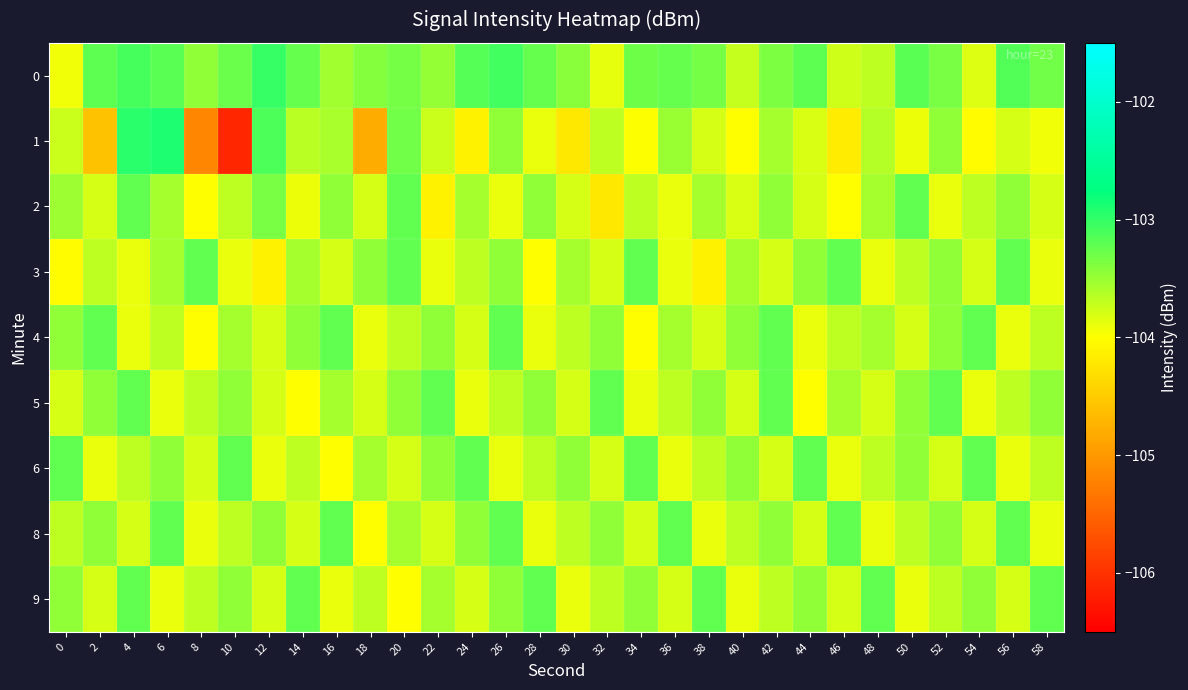

What is the minimum value shown in the chart?

-106.1